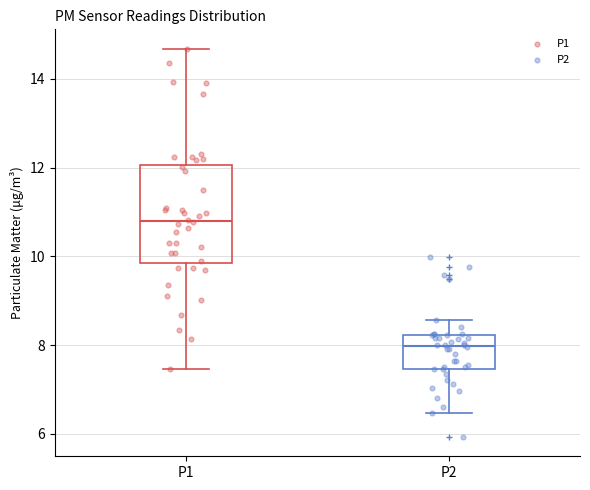

Which box has the lowest median line?

P2